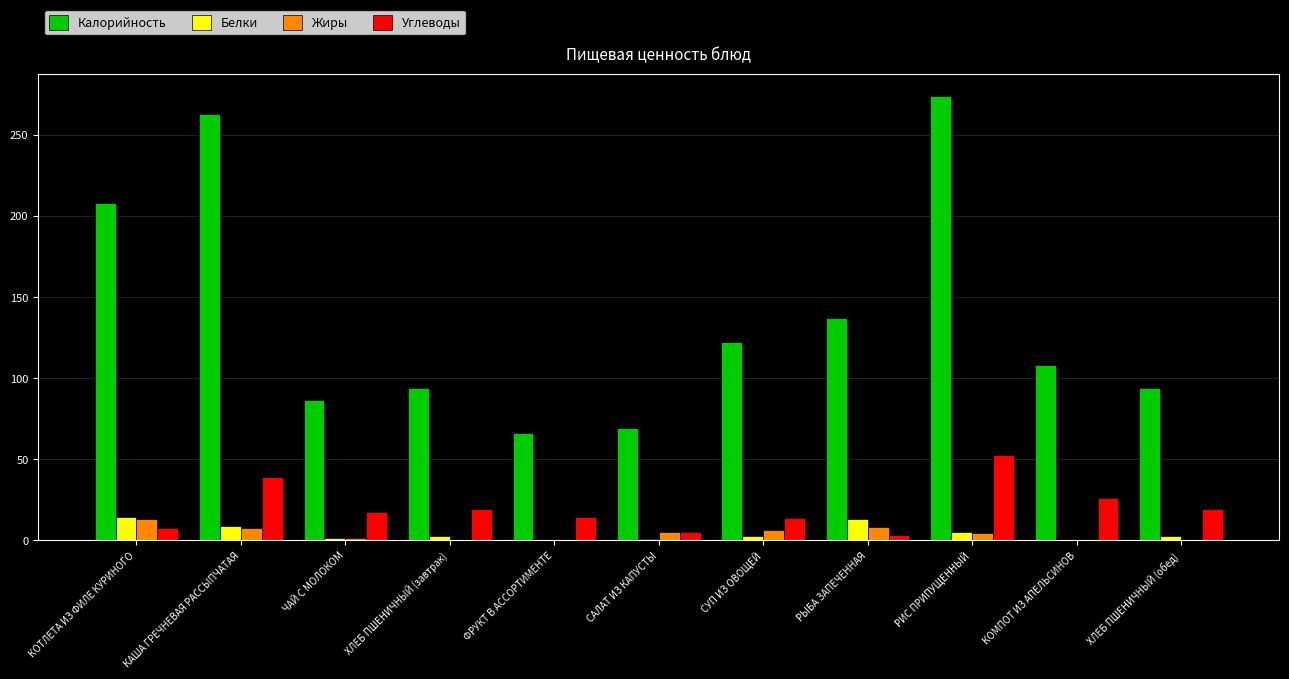

Which series has the largest range (max minus min)?

Калорийность